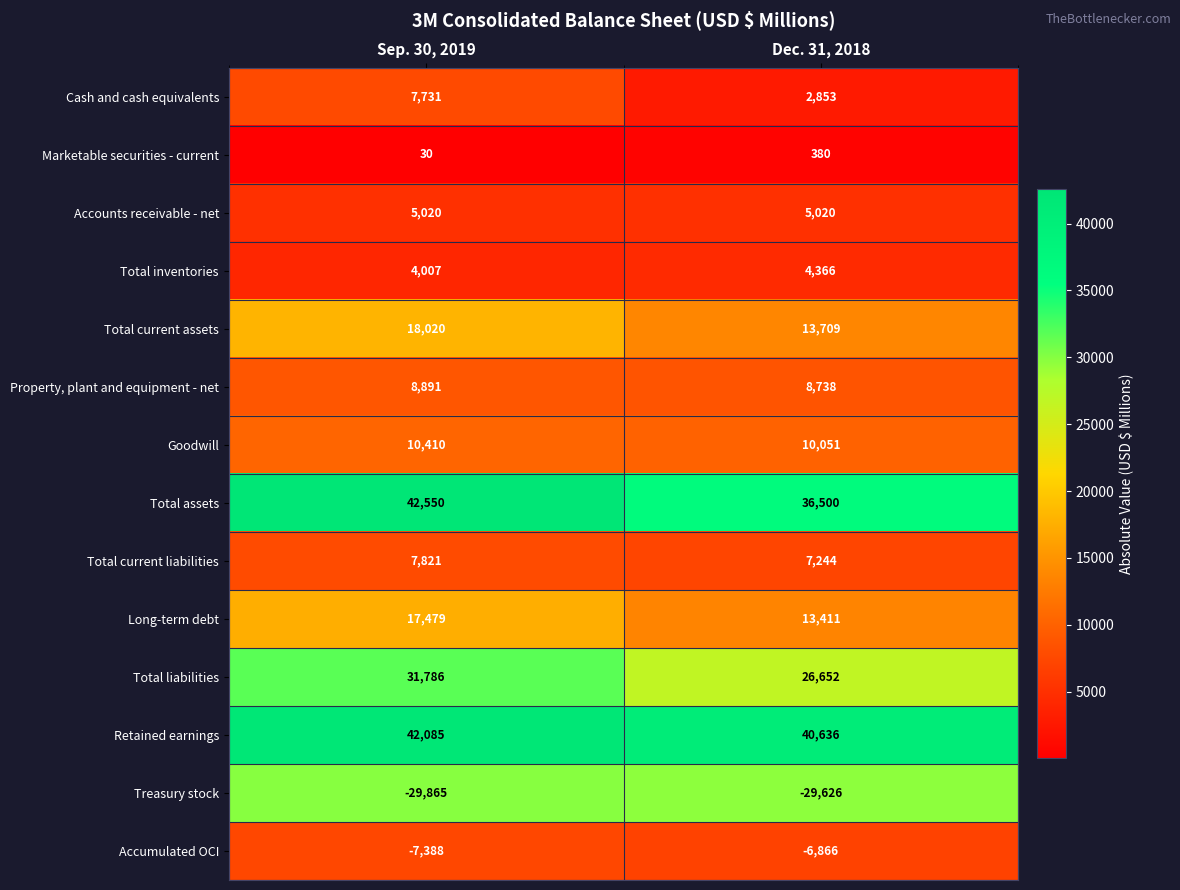

What is the sum of all Property, plant and equipment - net values?

17629